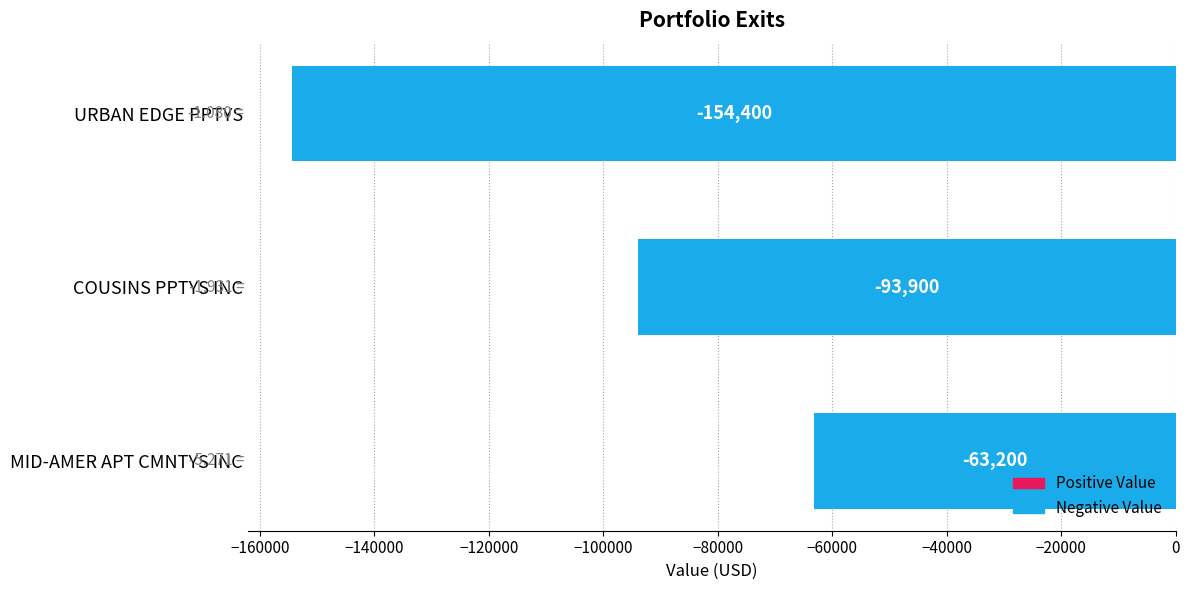

What is the label of the 3rd bar from the top?

MID-AMER APT CMNTYS INC